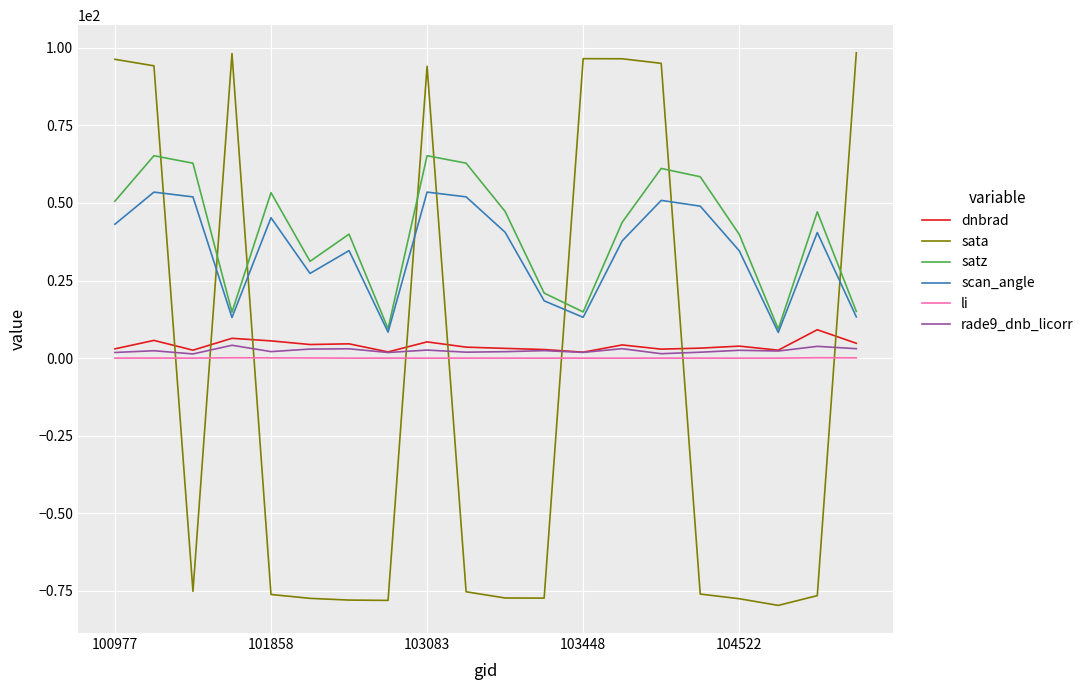

What are all the series names shown in the legend?

dnbrad, sata, satz, scan_angle, li, rade9_dnb_licorr